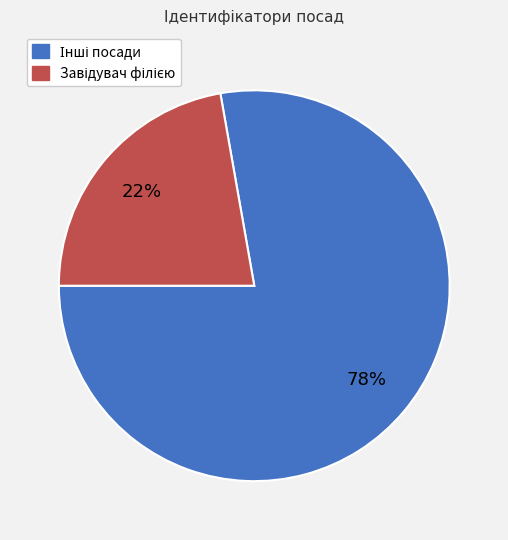

Is there any slice that represents more than half of the pie?

Yes